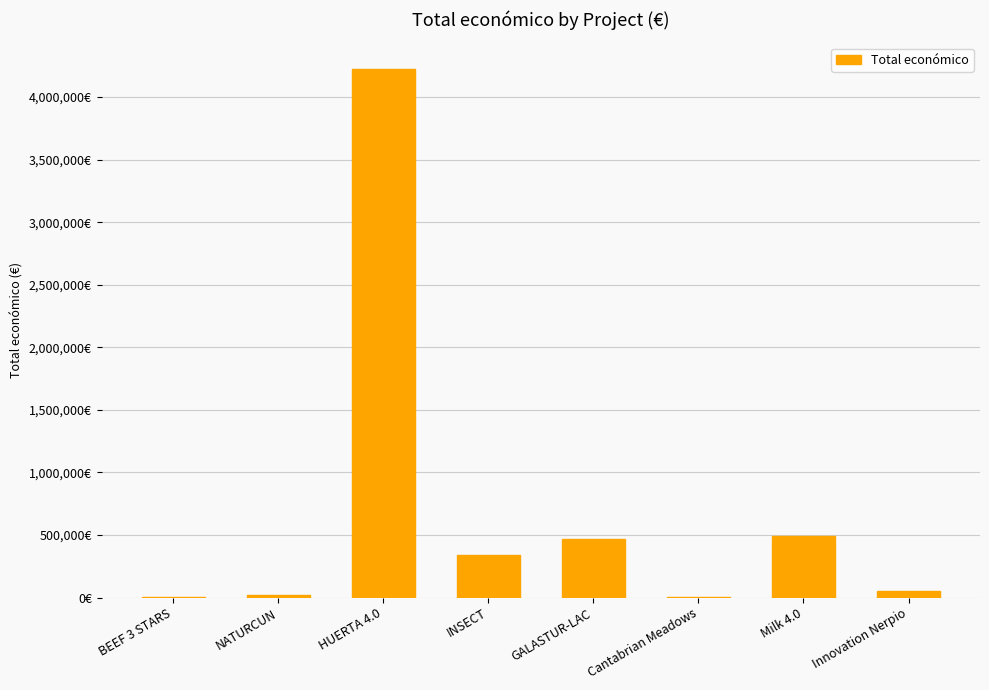

Reading right to left, list all the values displayed in this chart.

Innovation Nerpio=49300	Milk 4.0=491483	Cantabrian Meadows=7980	GALASTUR-LAC=471472	INSECT=344243	HUERTA 4.0=4226219	NATURCUN=19478	BEEF 3 STARS=7000